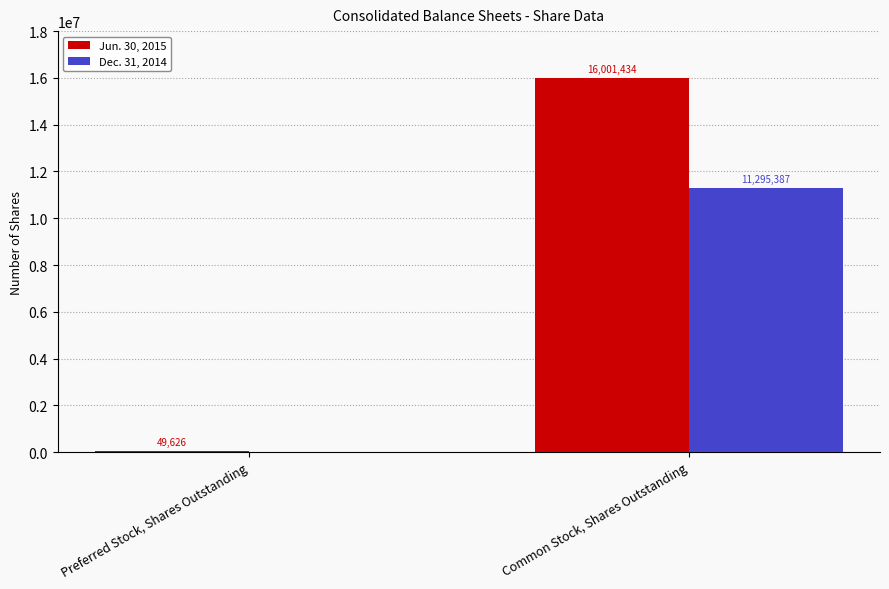

What is the approximate value of Jun. 30, 2015 at Preferred Stock, Shares Outstanding, to the nearest 100?

49600